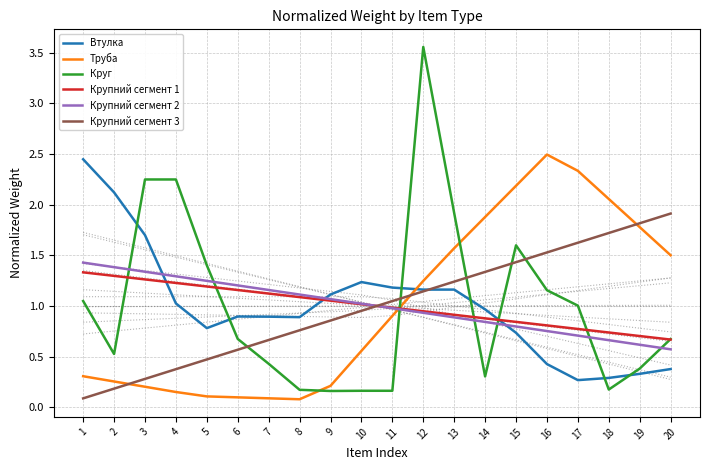

The value of Труба at 9 is 0.2. True or false?

True